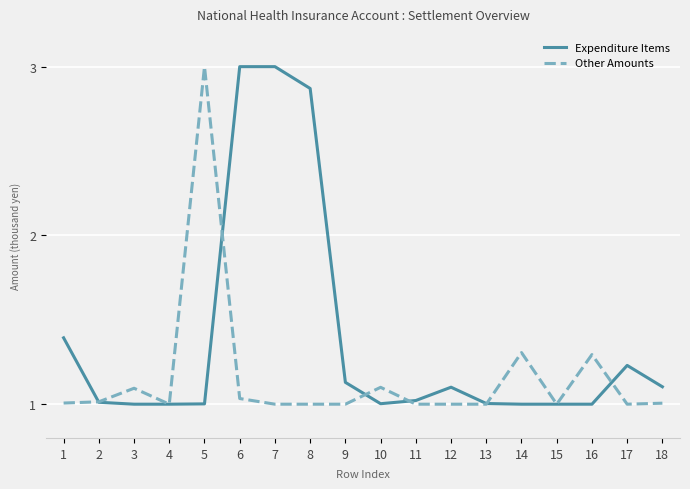

Which series has the largest total across all categories?

Expenditure Items